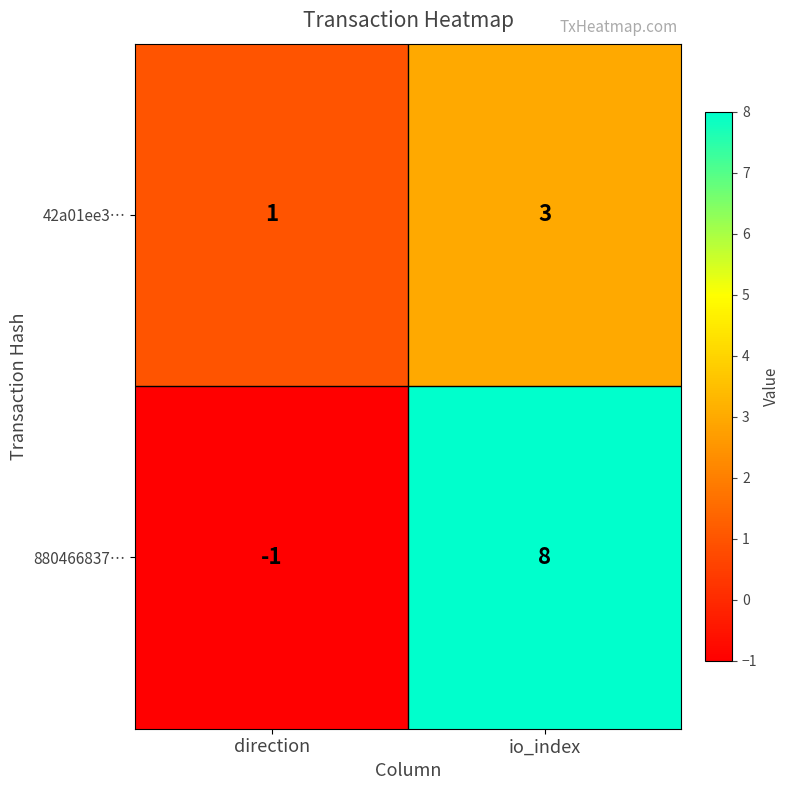

Which category has the lowest value across all series?

direction